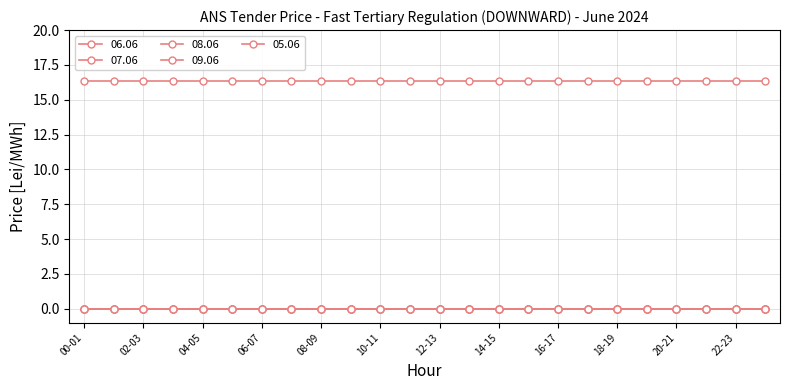

Does the chart have visible grid lines?

Yes